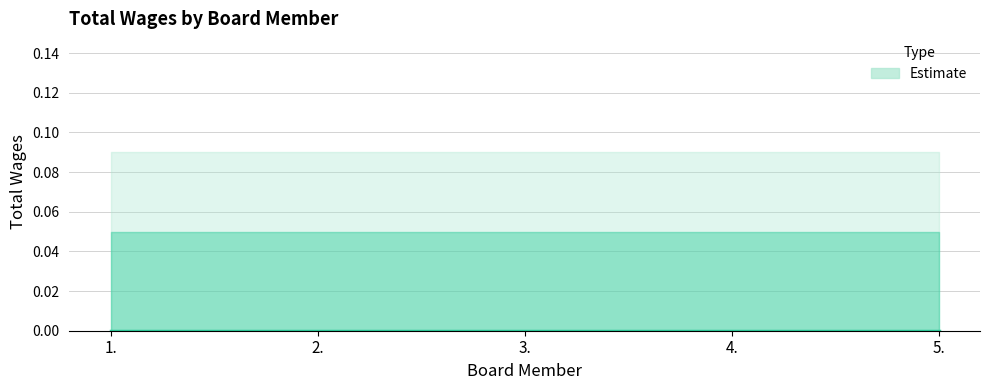

Does the chart display data point markers on the line(s)?

No